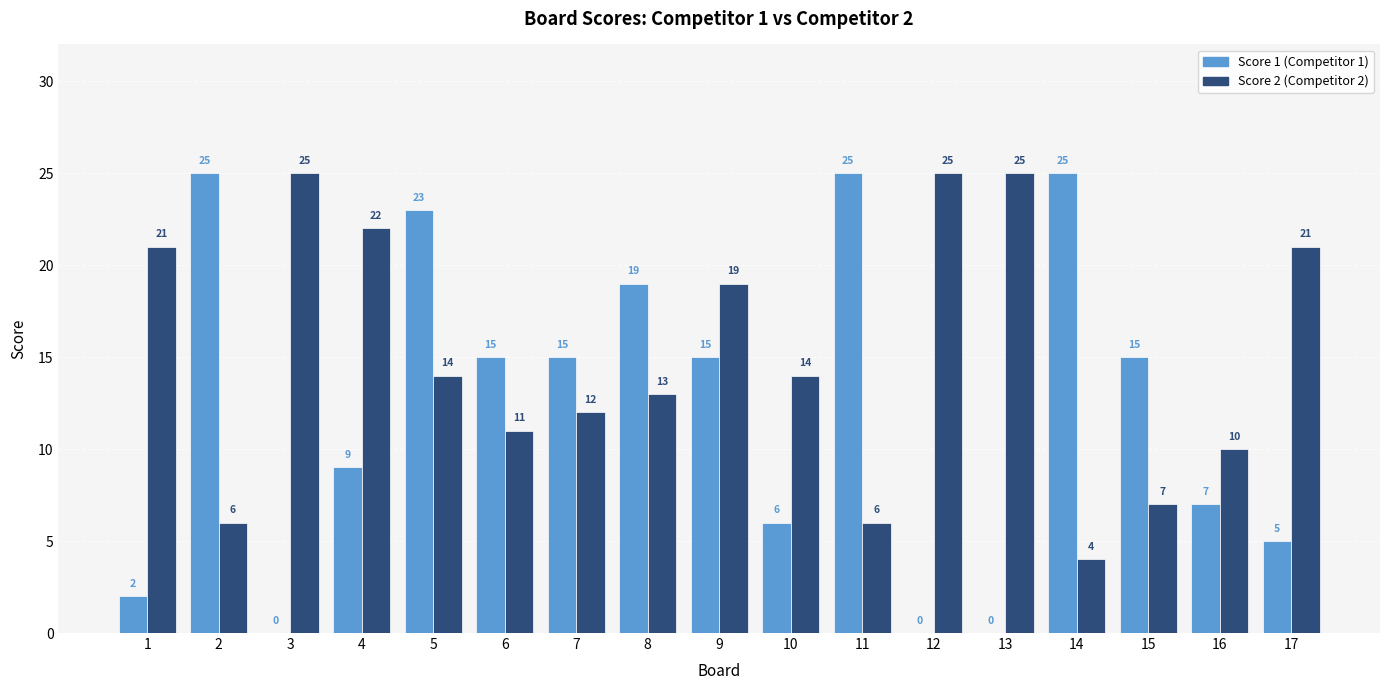

Reading left to right, transcribe all the data shown in this chart.

Score 1: 1=2	2=25	3=0	4=9	5=23	6=15	7=15	8=19	9=15	10=6	11=25	12=0	13=0	14=25	15=15	16=7	17=5
Score 2: 1=21	2=6	3=25	4=22	5=14	6=11	7=12	8=13	9=19	10=14	11=6	12=25	13=25	14=4	15=7	16=10	17=21